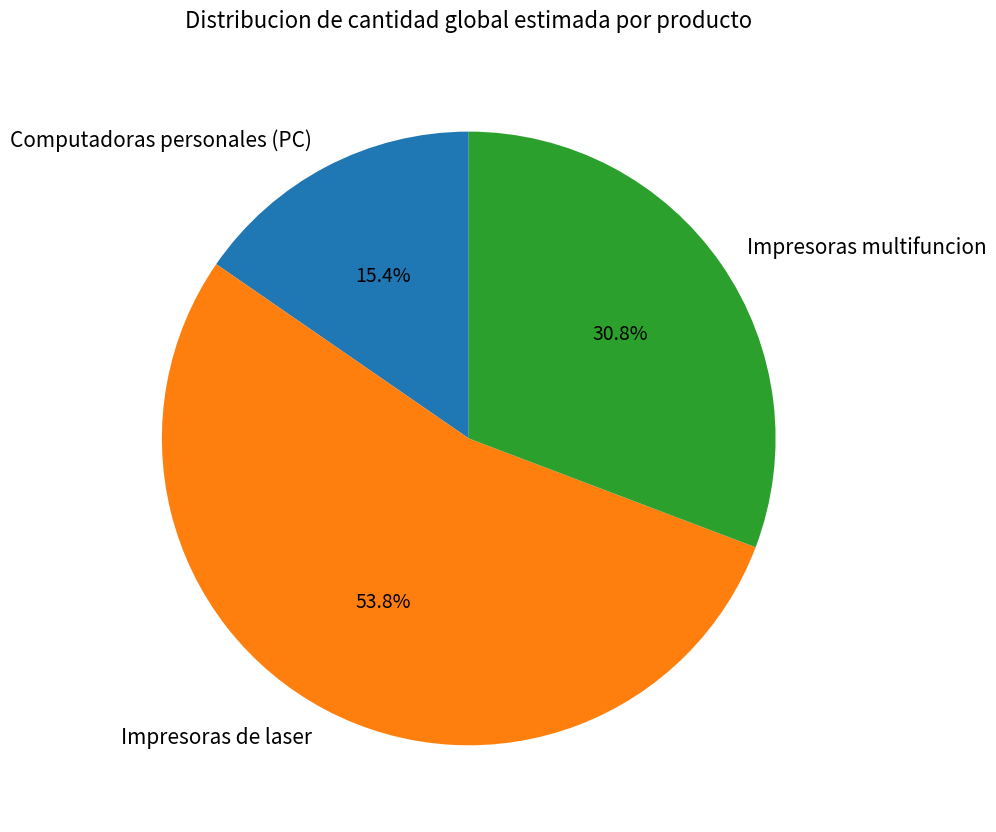

Do Computadoras personales (PC) and Impresoras multifuncion together represent more than half of the pie?

No